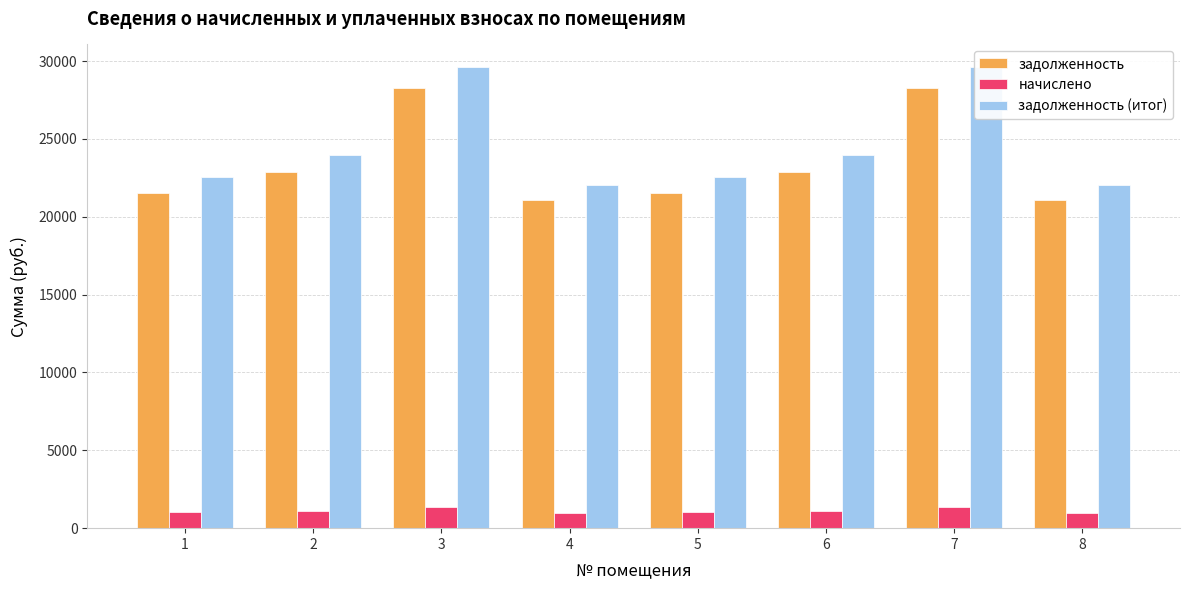

Count the number of categories in the chart.

8